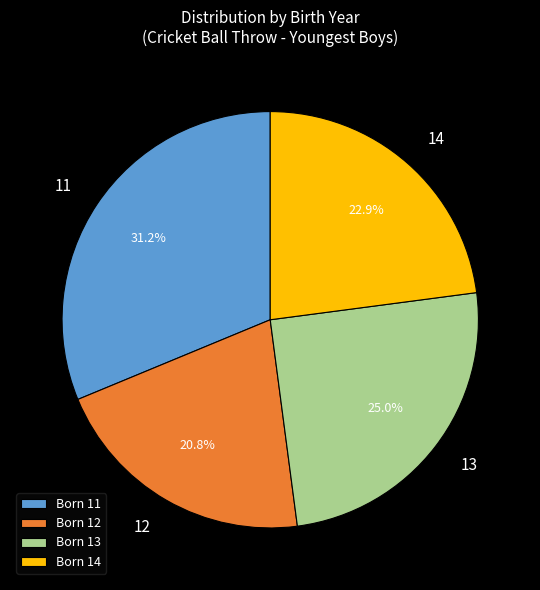

Approximately how many times larger is the value at 12 compared to 14?

0.9